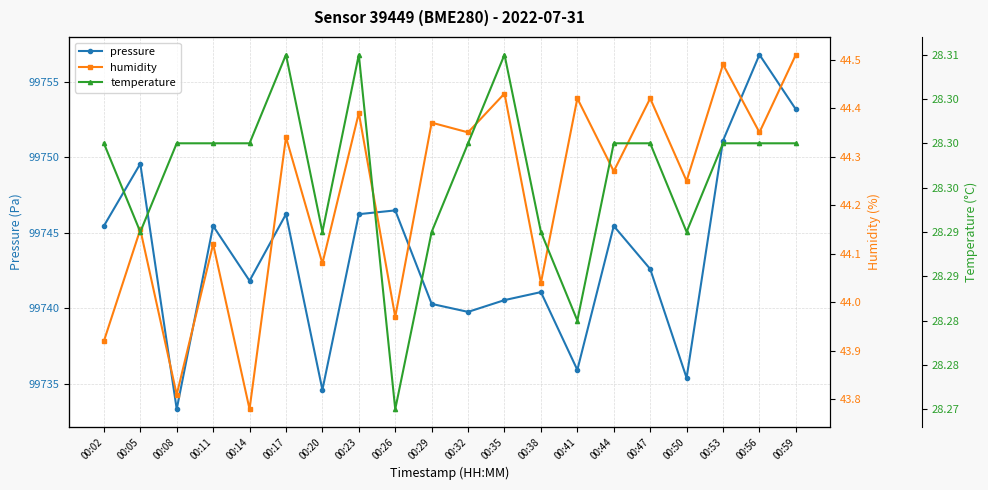

What is the value of the humidity point at the 9th from the left?

44.0